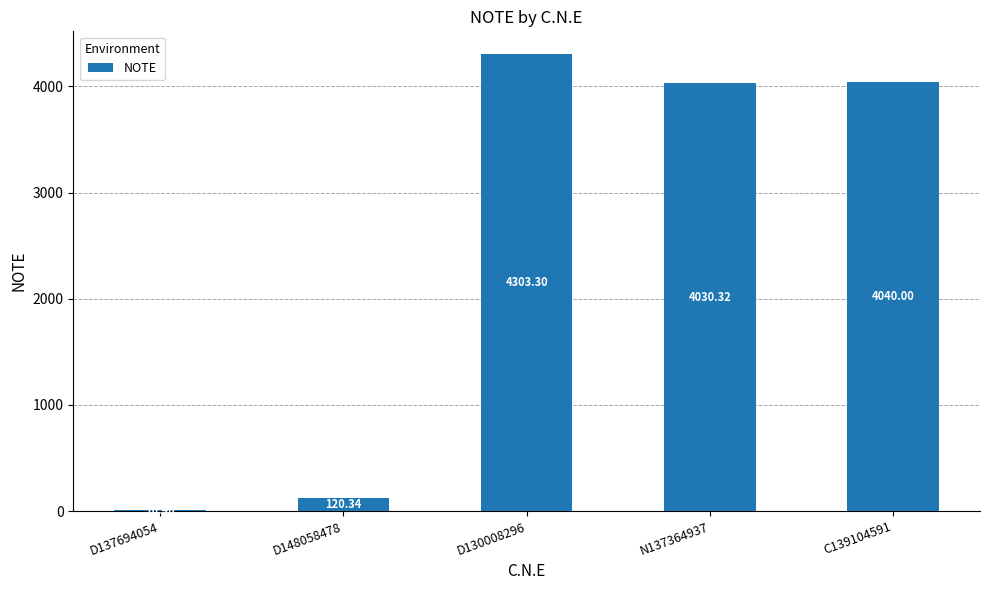

Reading left to right, extract all data points from this chart.

D137694054=10.4	D148058478=120.3	D130008296=4303.3	N137364937=4030.3	C139104591=4040.0